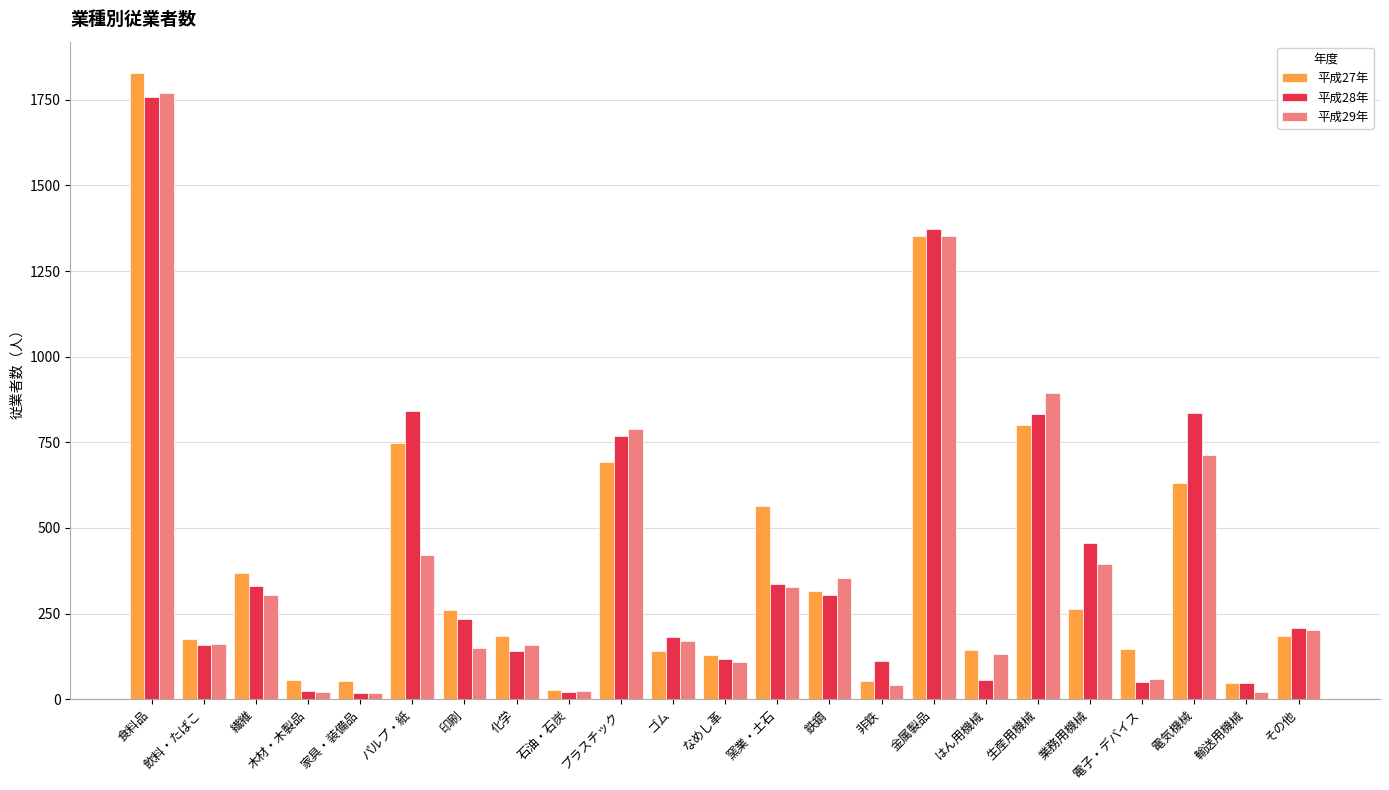

The 平成27年 series shows 184 at 化学. True or false?

True